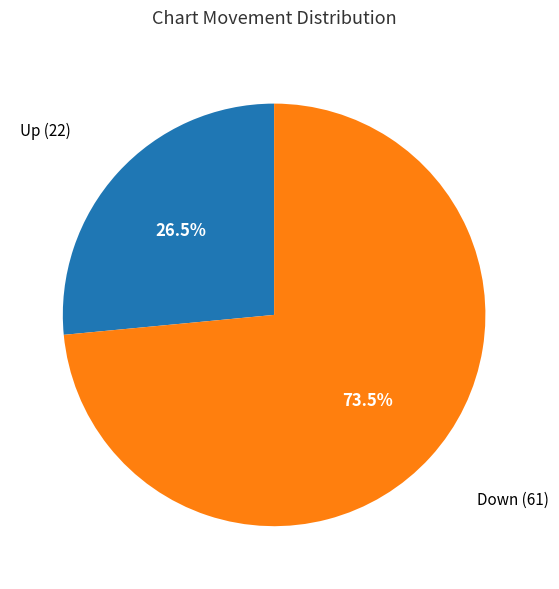

Approximately how many times larger is the value at Up (22) compared to Down (61)?

0.4